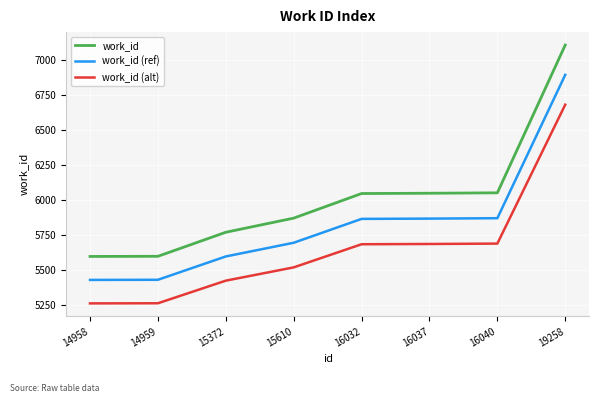

True or false: work_id and work_id (alt) intersect in this chart.

False